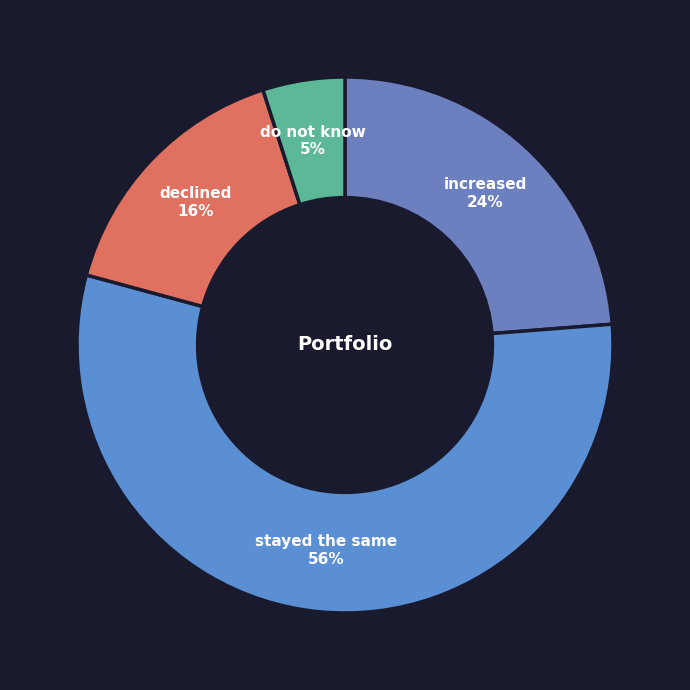

What is the ratio of the value at stayed the same to the value at declined?

3.5